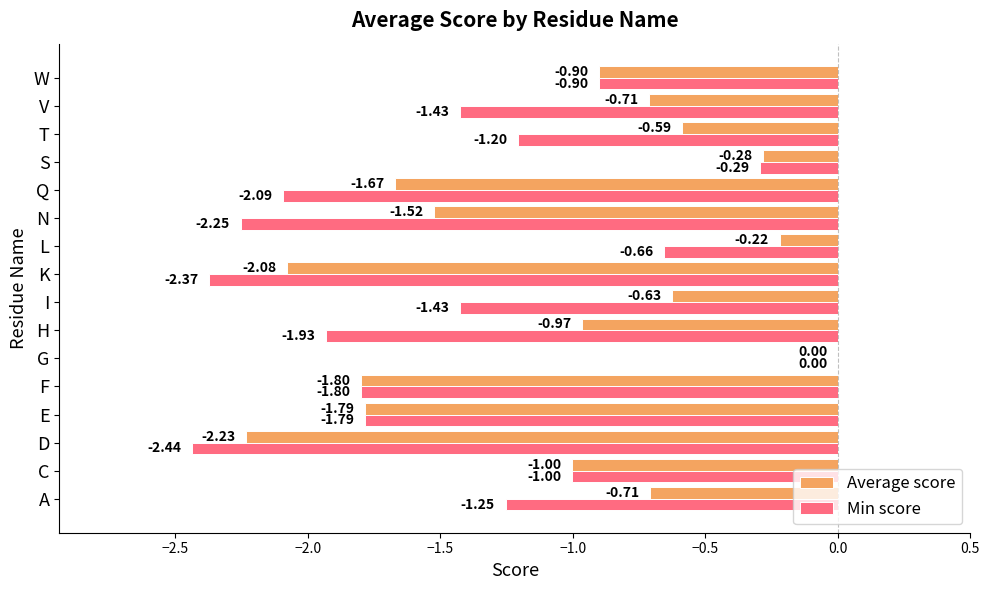

At which label is Min score closest to -1?

C